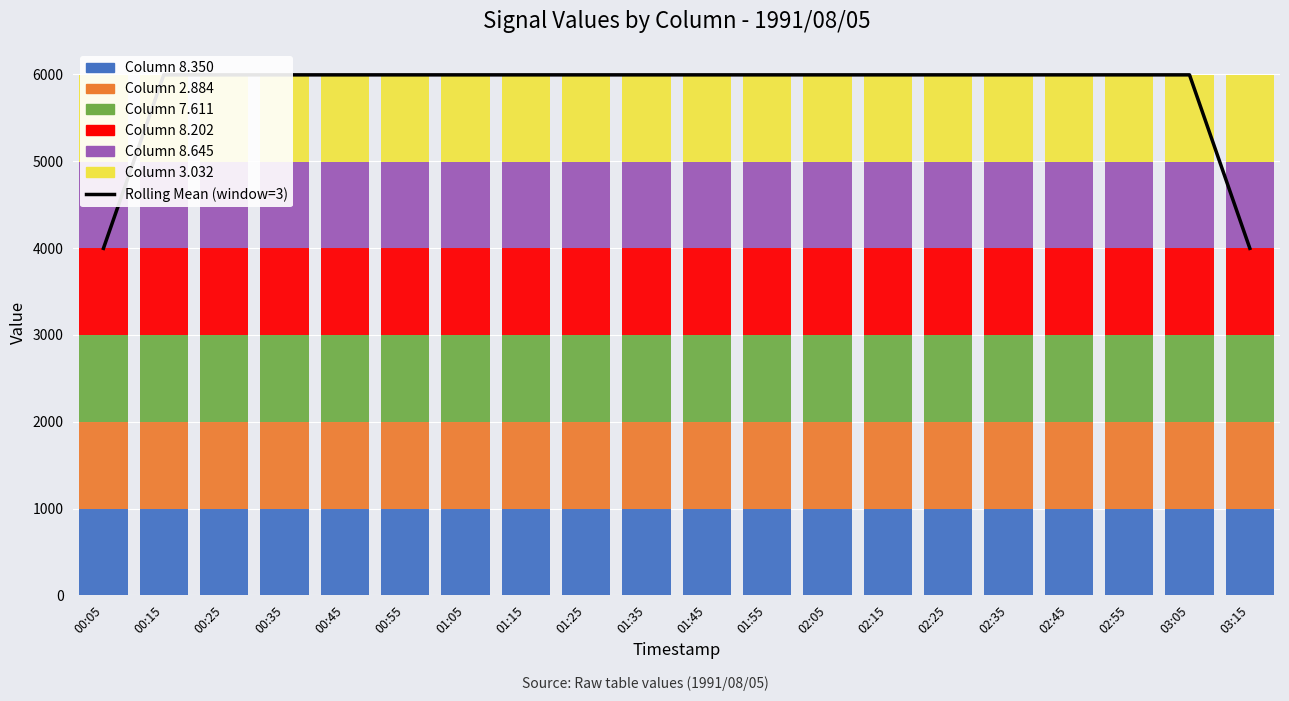

Approximately how many times larger is the value at 03:15 compared to 00:05?

1.0